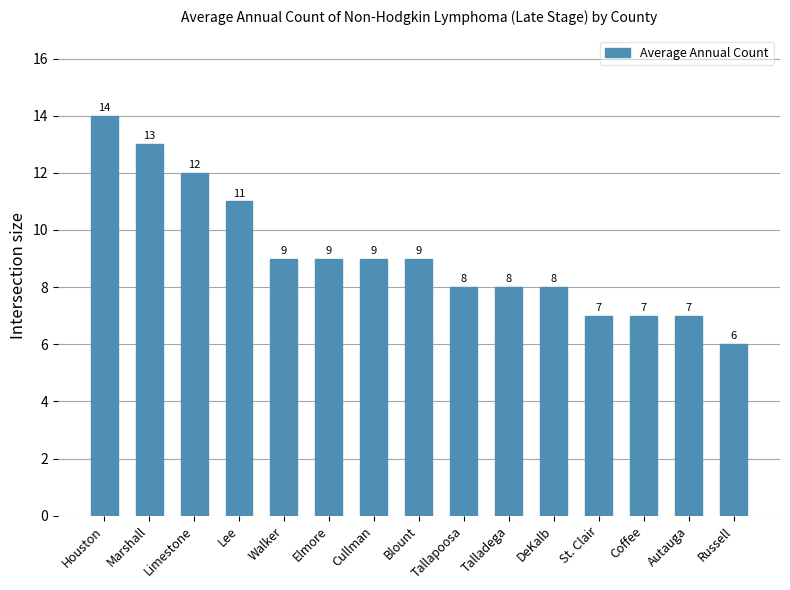

What is the minimum value shown in the chart?

6